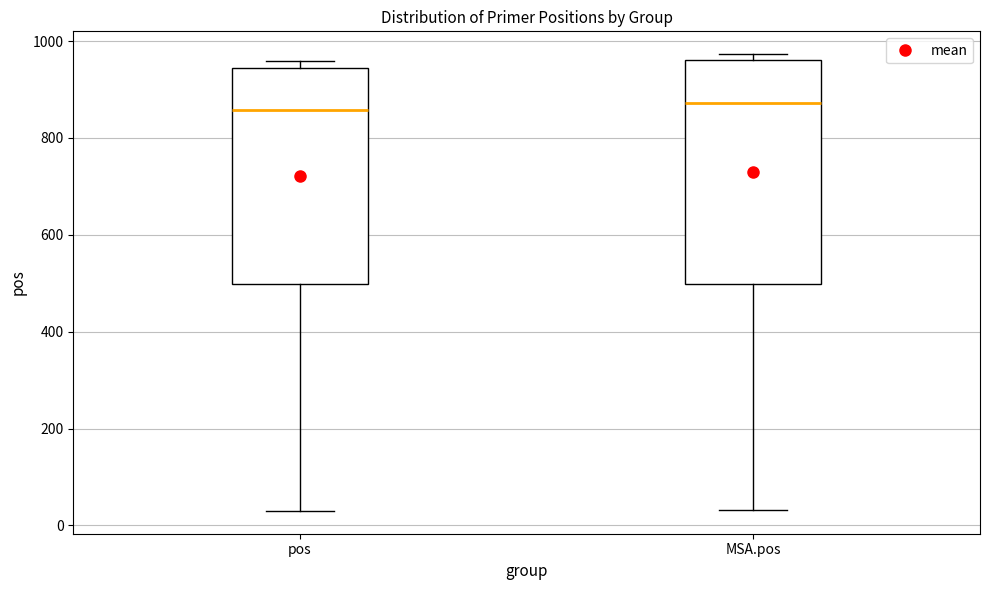

Reading left to right, read every box against the y-axis: the position of its median line, the range the box covers, and the ends of its whiskers. The values are not printed on the chart, so give them approximately, as read against the axis.

pos: median 860, box 500 to 940, whiskers 40 to 960
MSA.pos: median 880, box 500 to 960, whiskers 40 to 980